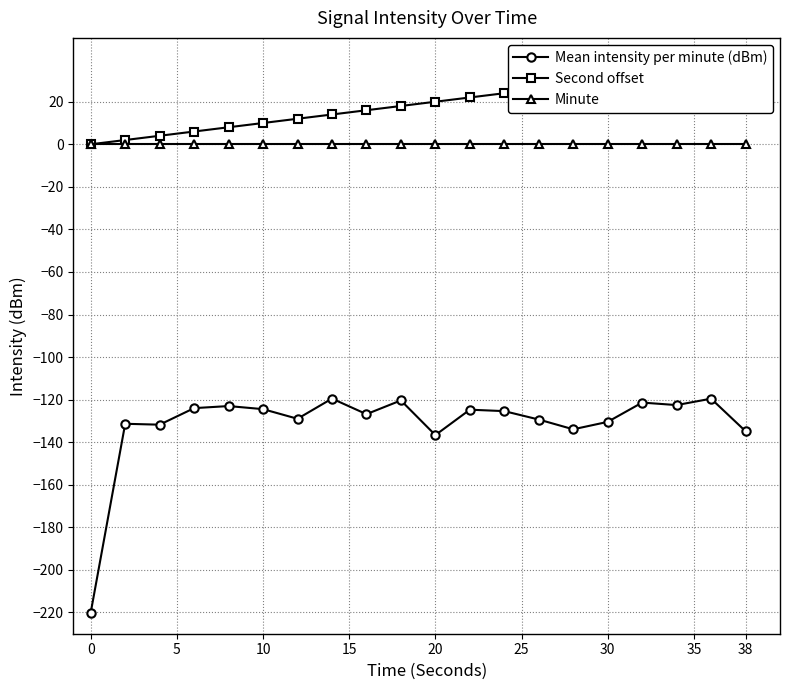

Between 10 and 30, which is larger?

30